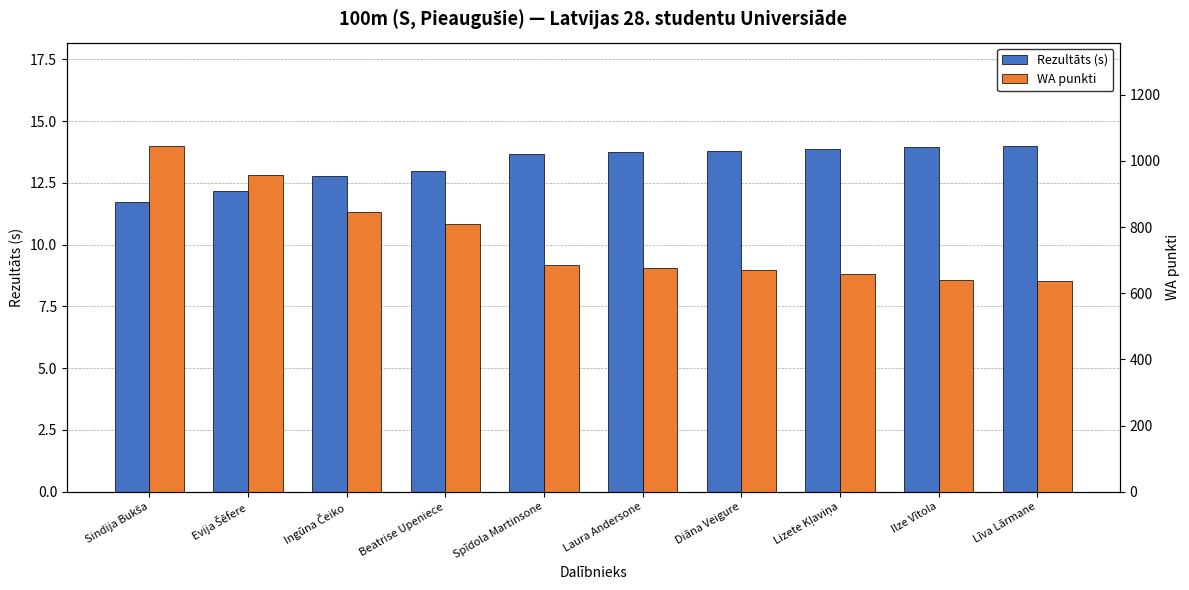

What is the label of the 10th bar from the left?

Līva Lārmane